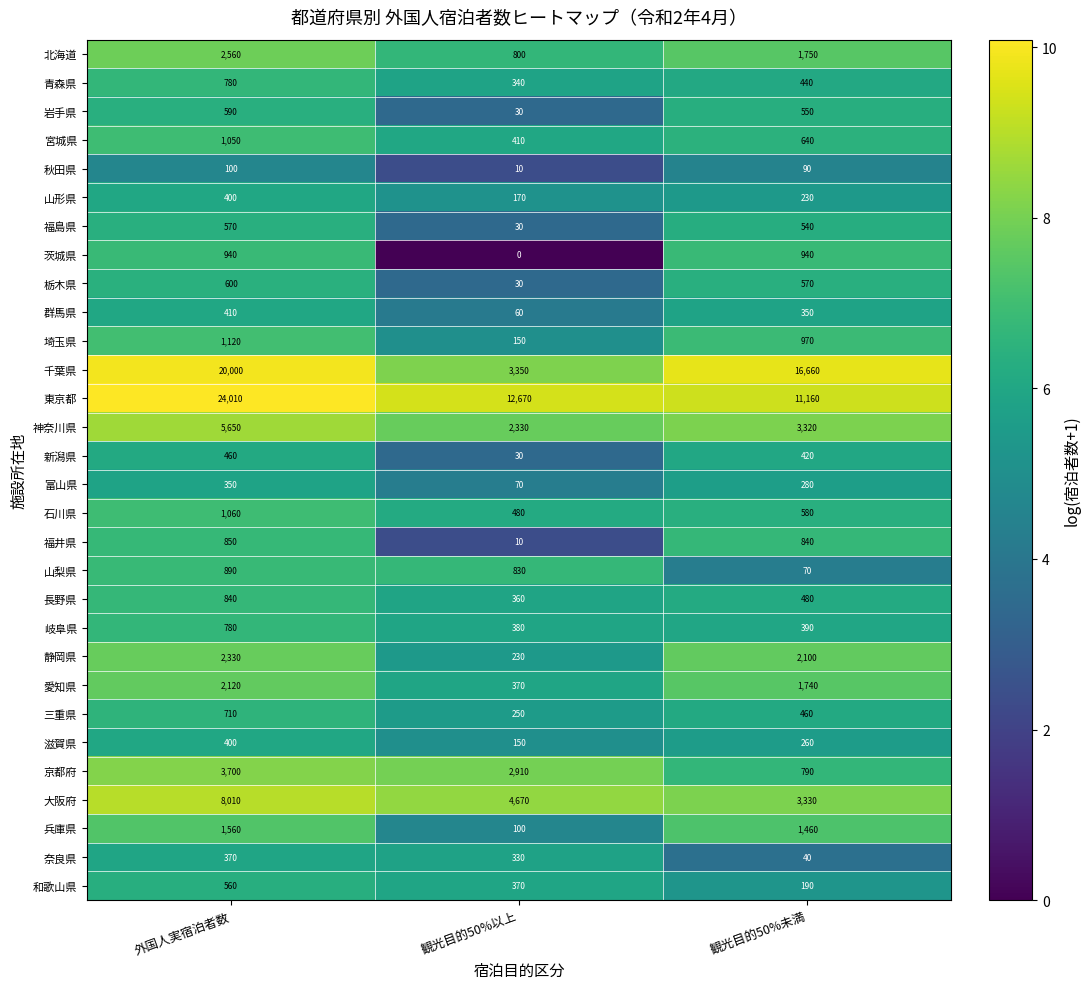

The 東京都 series shows 7154 at 観光目的50%未満. True or false?

False